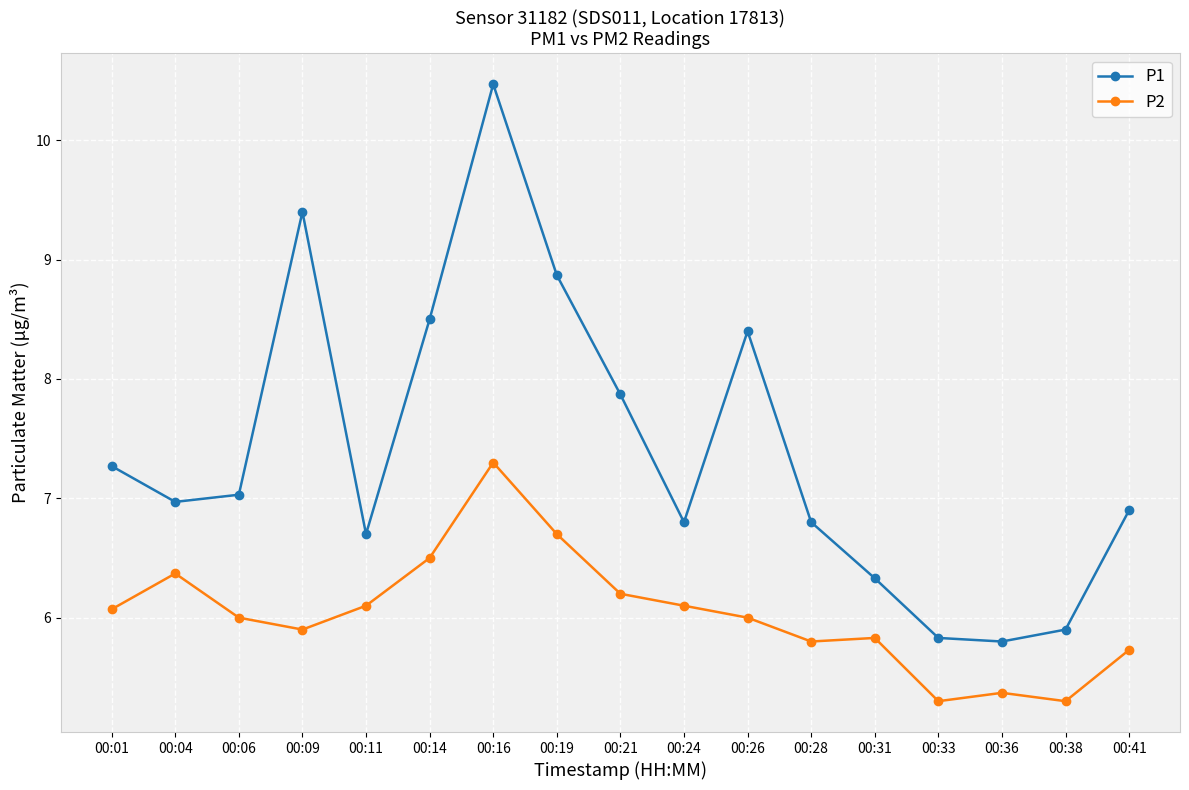

At how many categories does at least one series exceed 6?

14